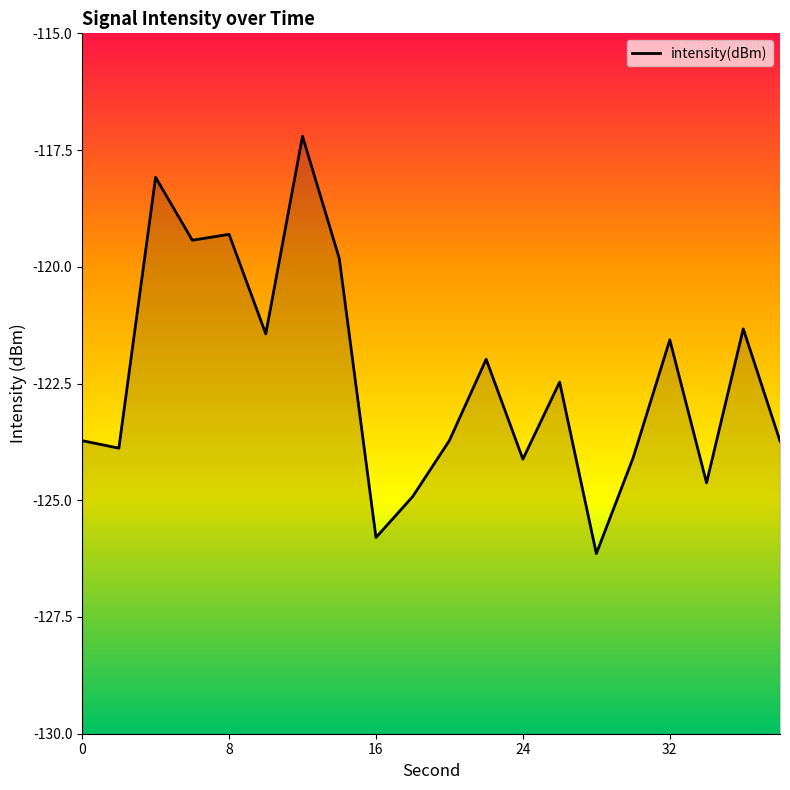

How many data points does each series have?

20